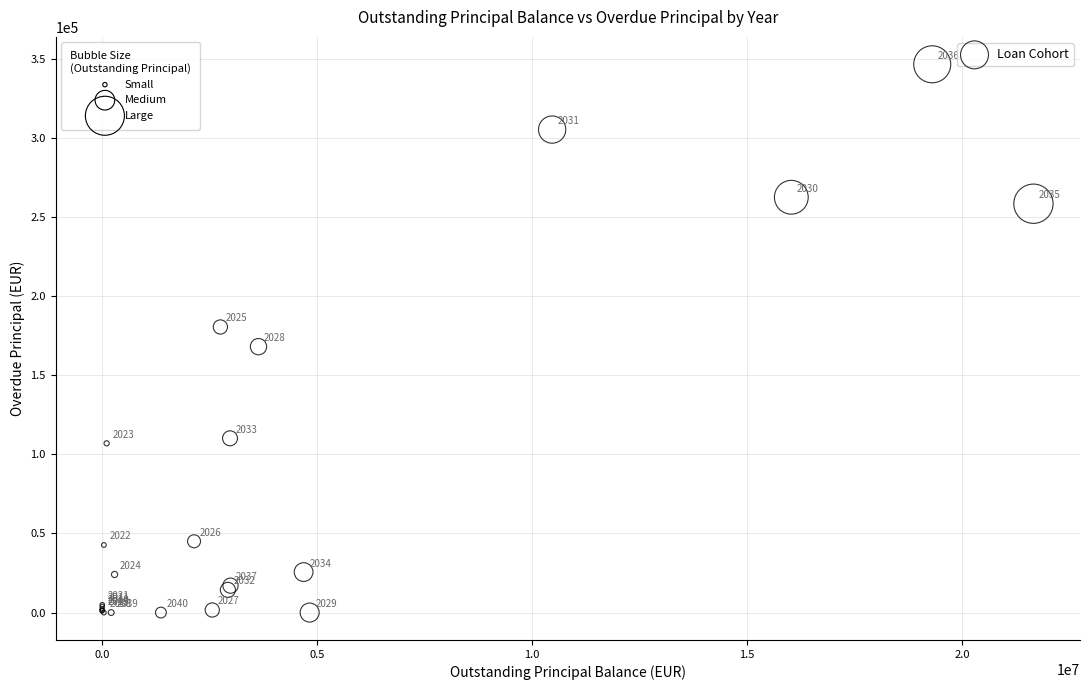

What Y value in the scatter plot is closest to 173170?

167969.9